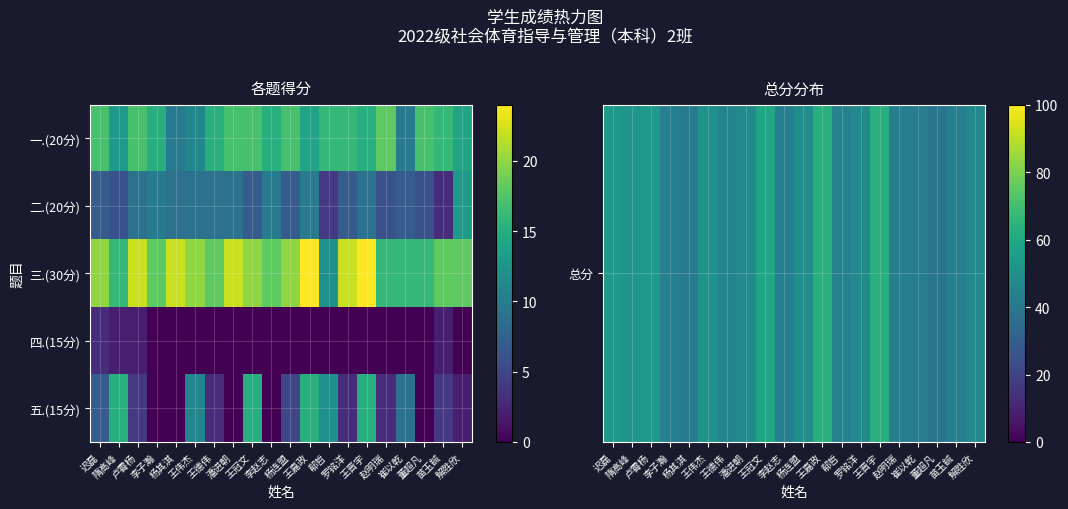

Count the number of data series in this chart.

5